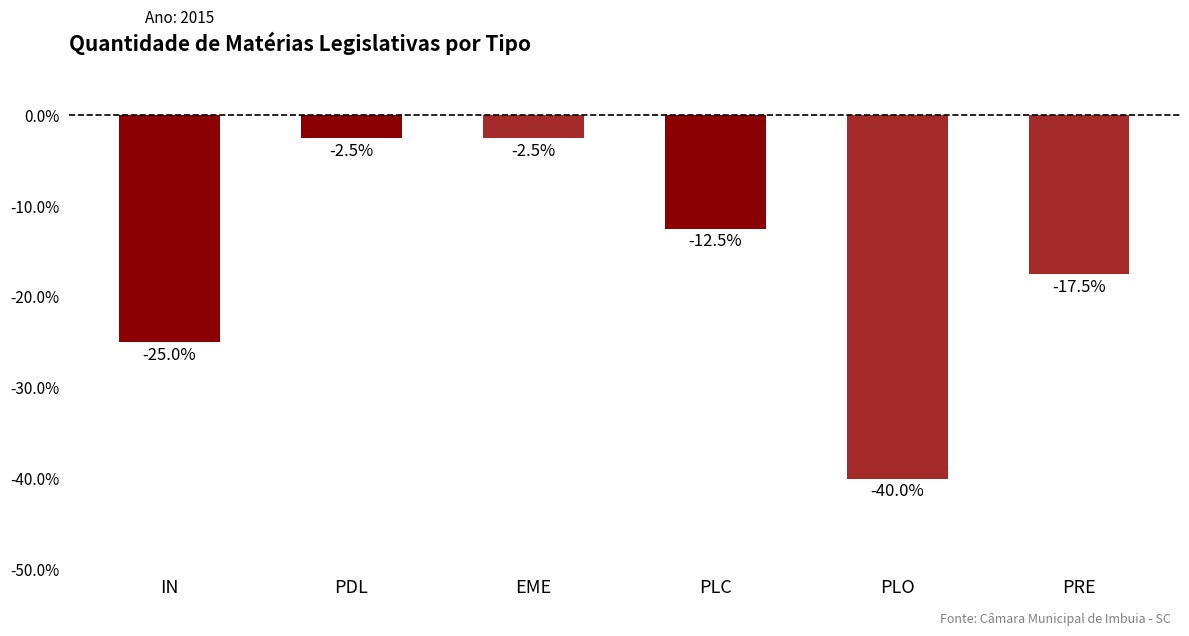

Does the chart contain any negative values?

Yes